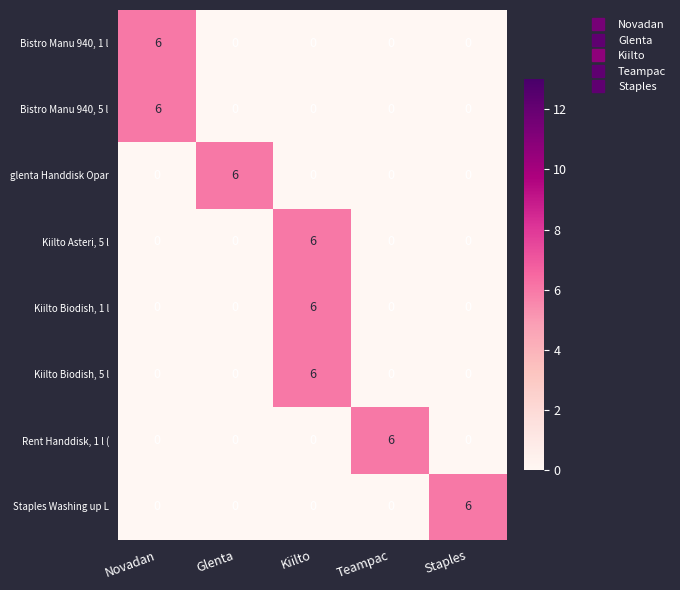

Is the value of Kiilto Biodish, 1 l at Kiilto greater than the value of Bistro Manu 940, 5 l at Teampac?

Yes